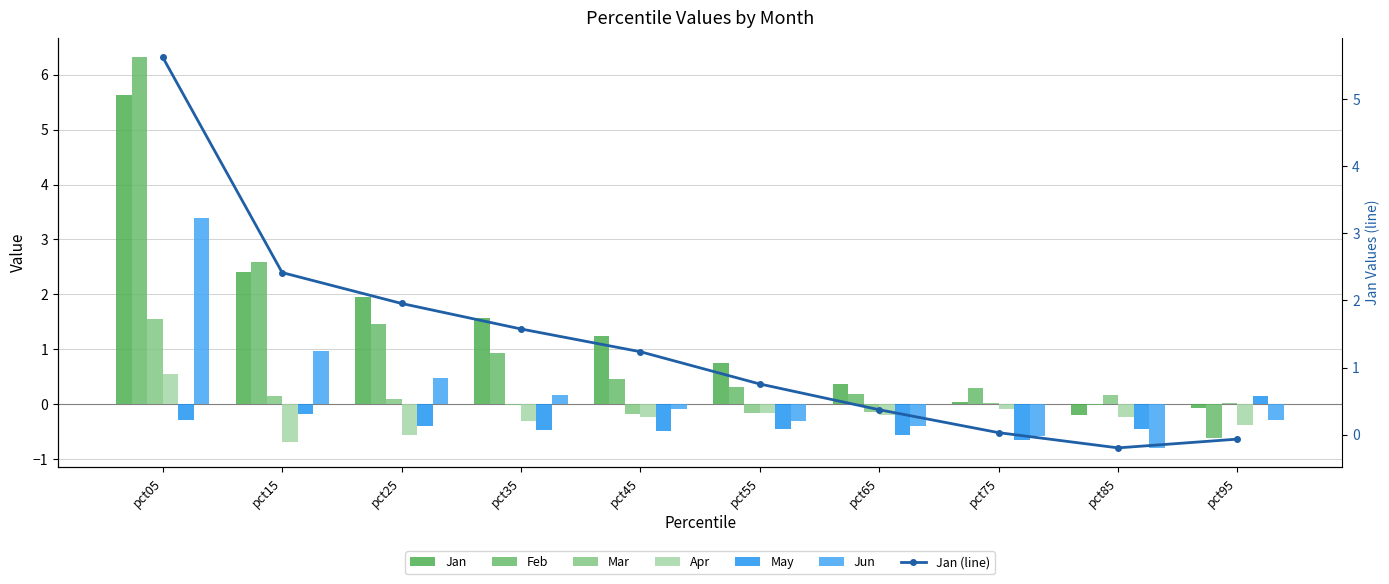

Which category has the lowest value in the Jan series?

pct85